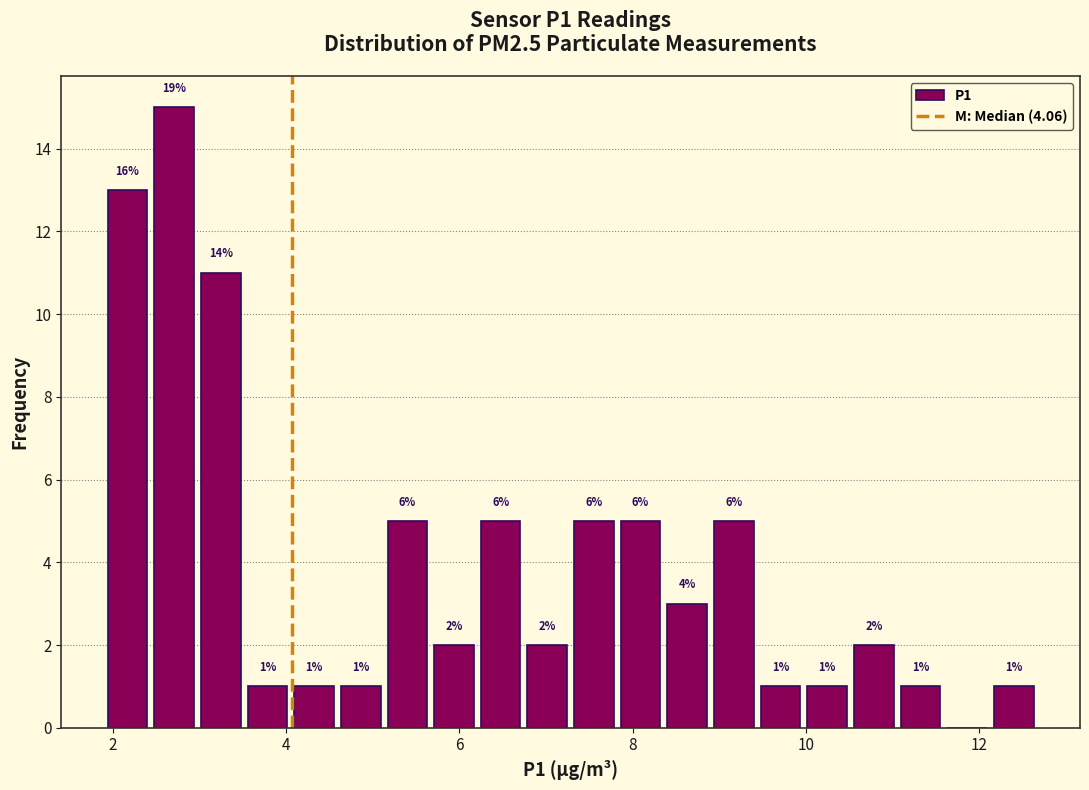

Around what value on the x-axis is the tallest bar? Give the approximate position of its centre, as read against the axis.

2.8